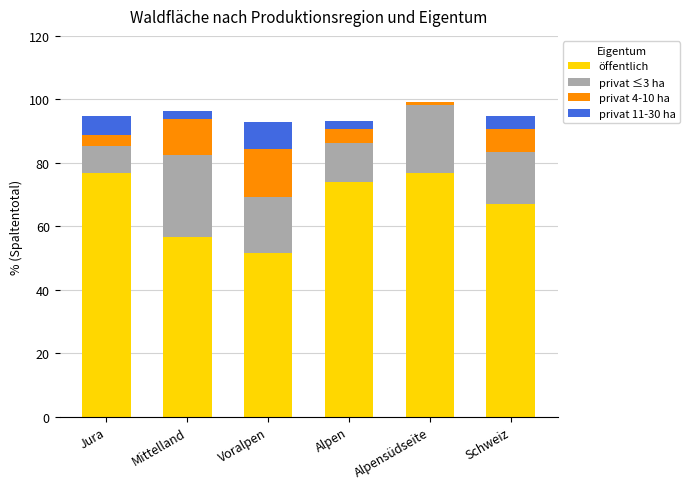

Is it true that öffentlich equals 74.0 at Alpen?

True